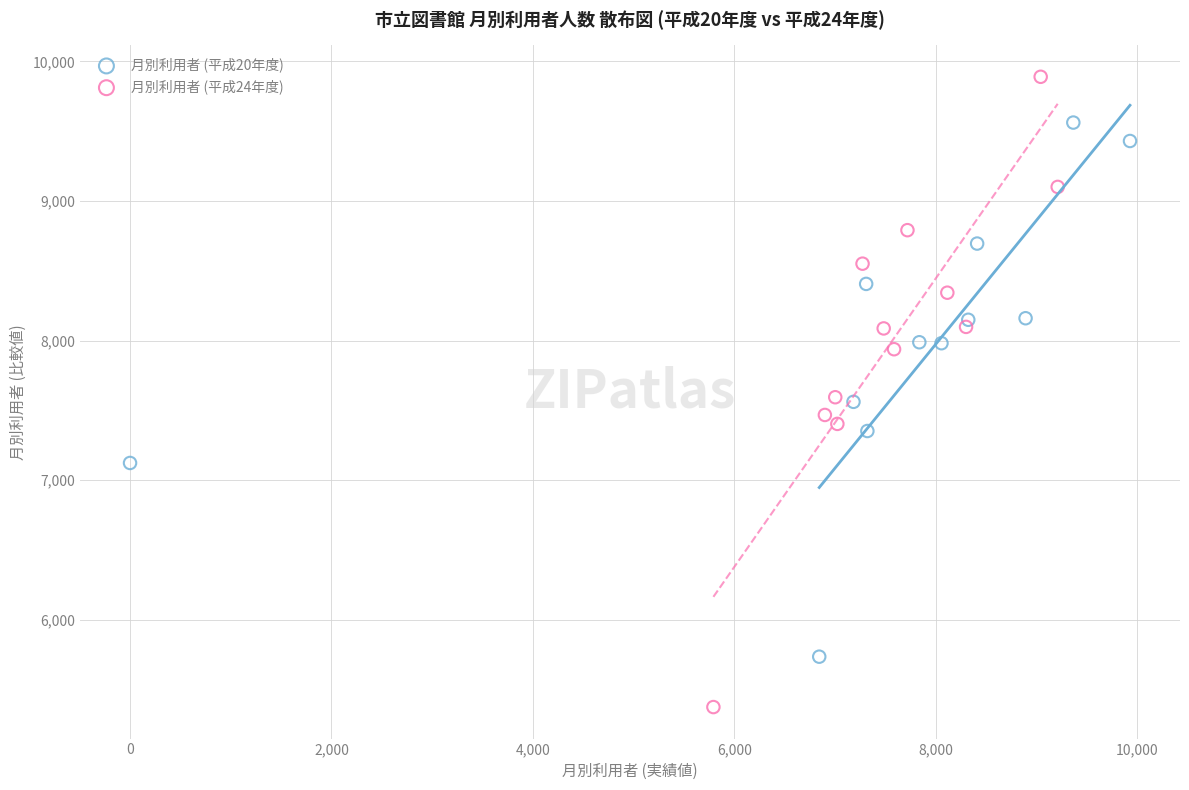

Which series has the widest spread of Y values?

月別利用者 (平成24年度)